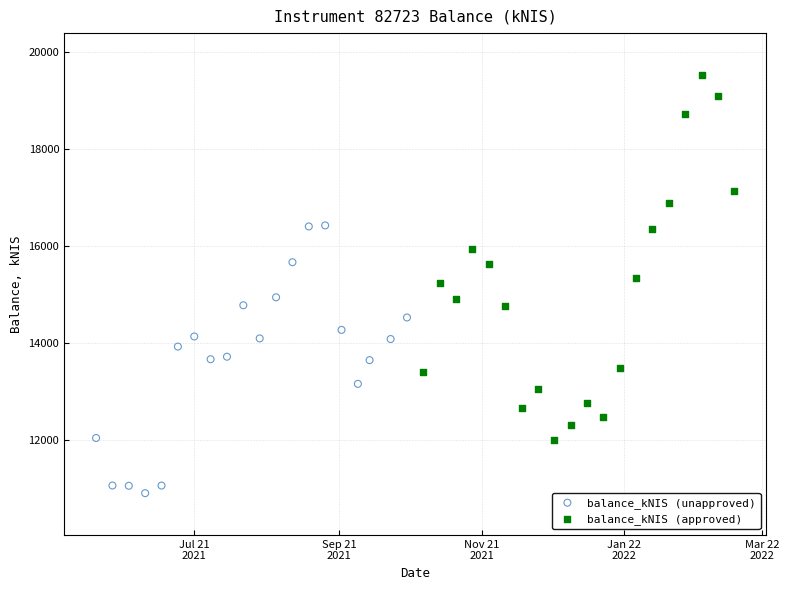

Which series has the largest Y range (max minus min)?

balance_kNIS (approved)